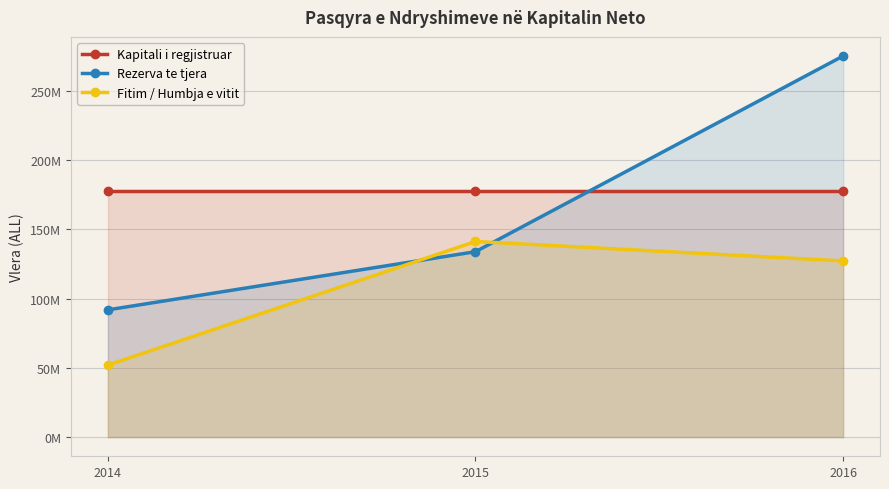

What are all the series names shown in the legend?

Kapitali i regjistruar, Rezerva te tjera, Fitim / Humbja e vitit